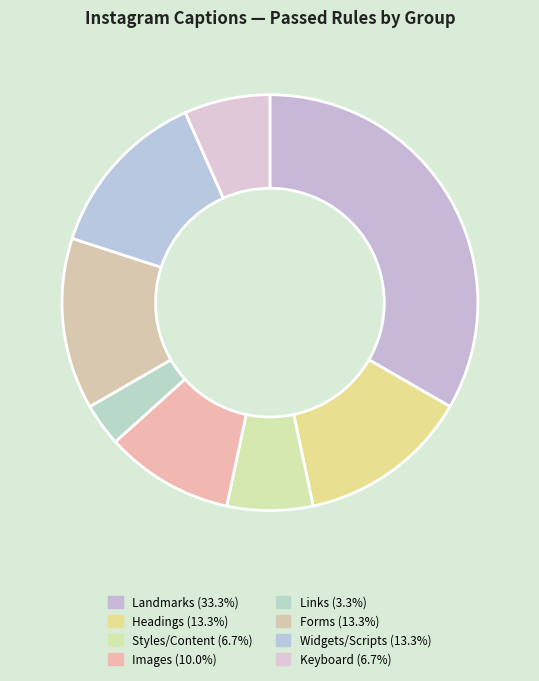

How many segments does this pie chart have?

8